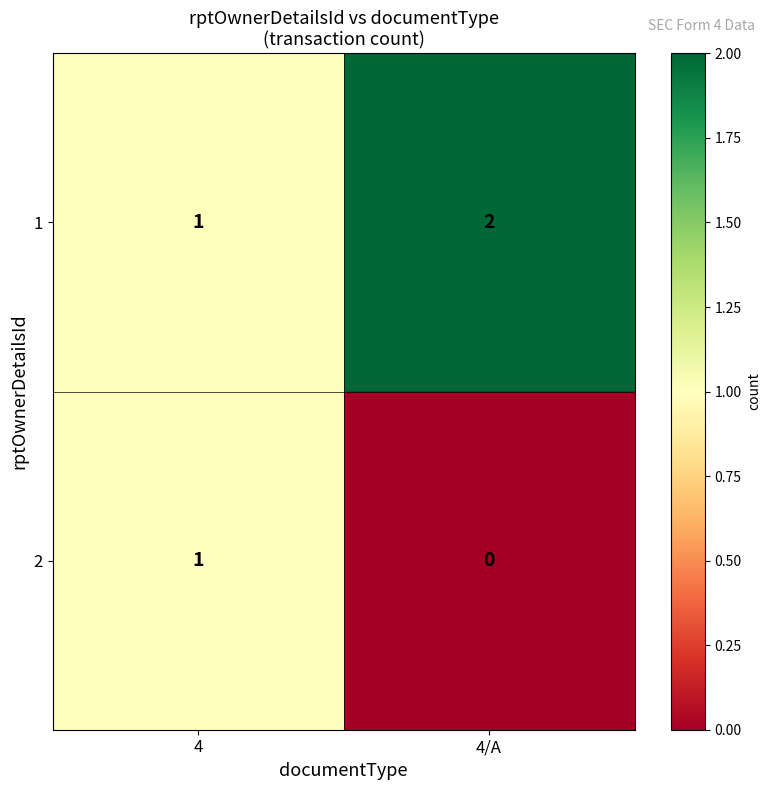

Is the value of 2 at 4/A greater than the value of 1 at 4/A?

No